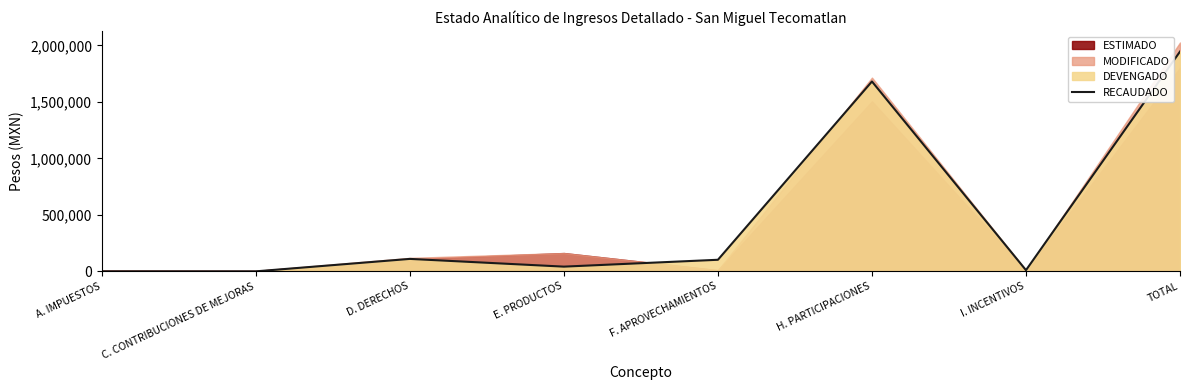

True or false: the data shows 1945770.4 at TOTAL.

True